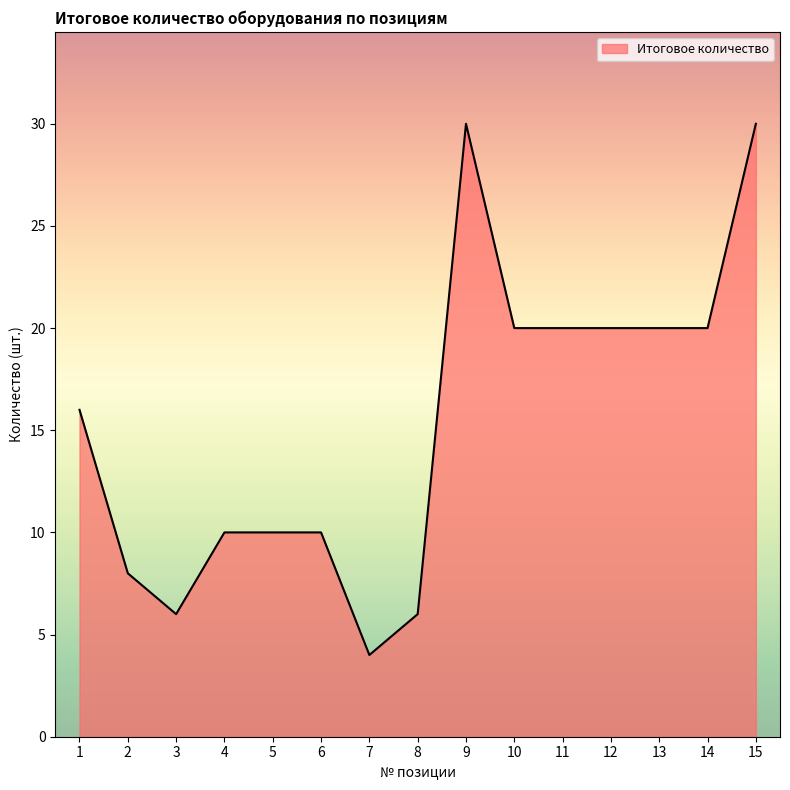

How many lines are shown in the chart?

1